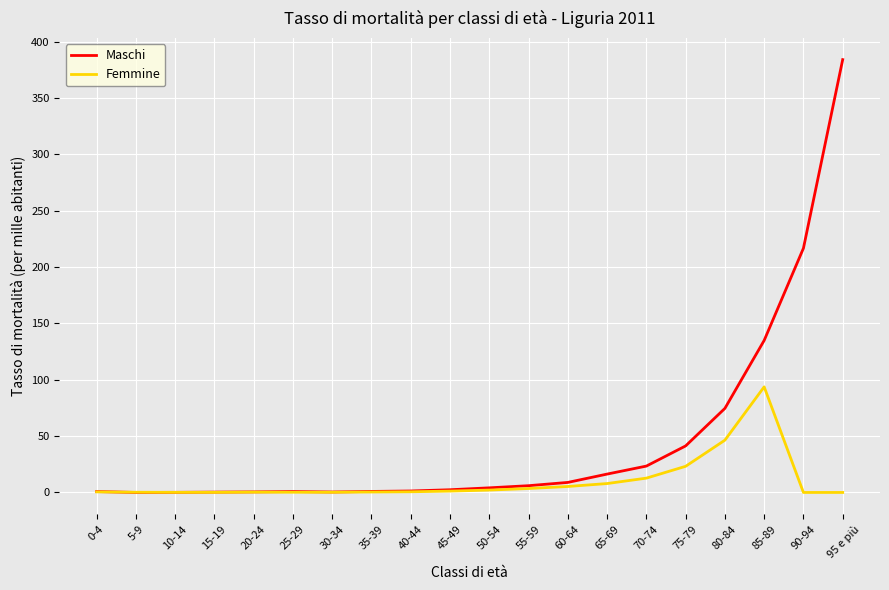

Where is Maschi nearest to the value 192?

90-94